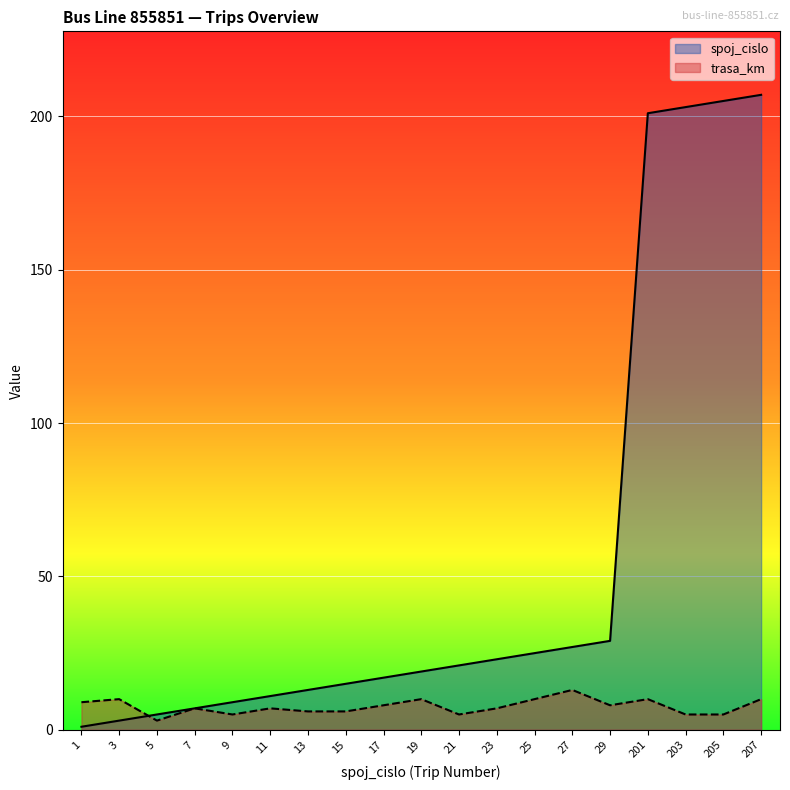

How many lines are shown in the chart?

2